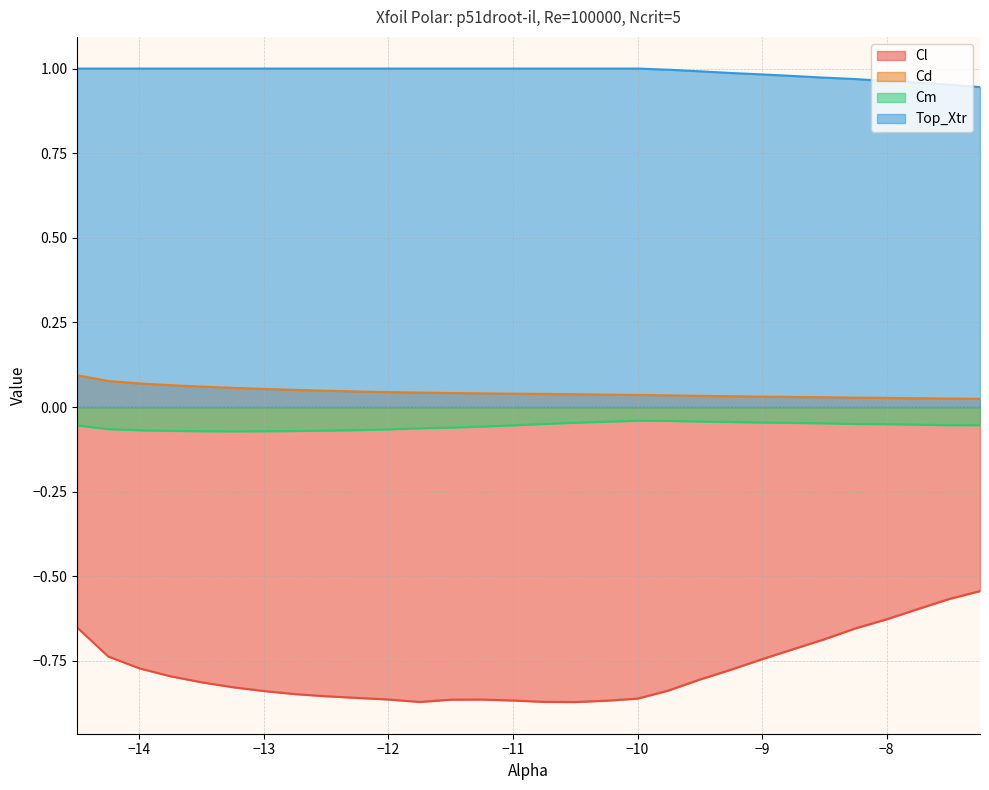

What is the label of the 3rd point from the left?

-14.0